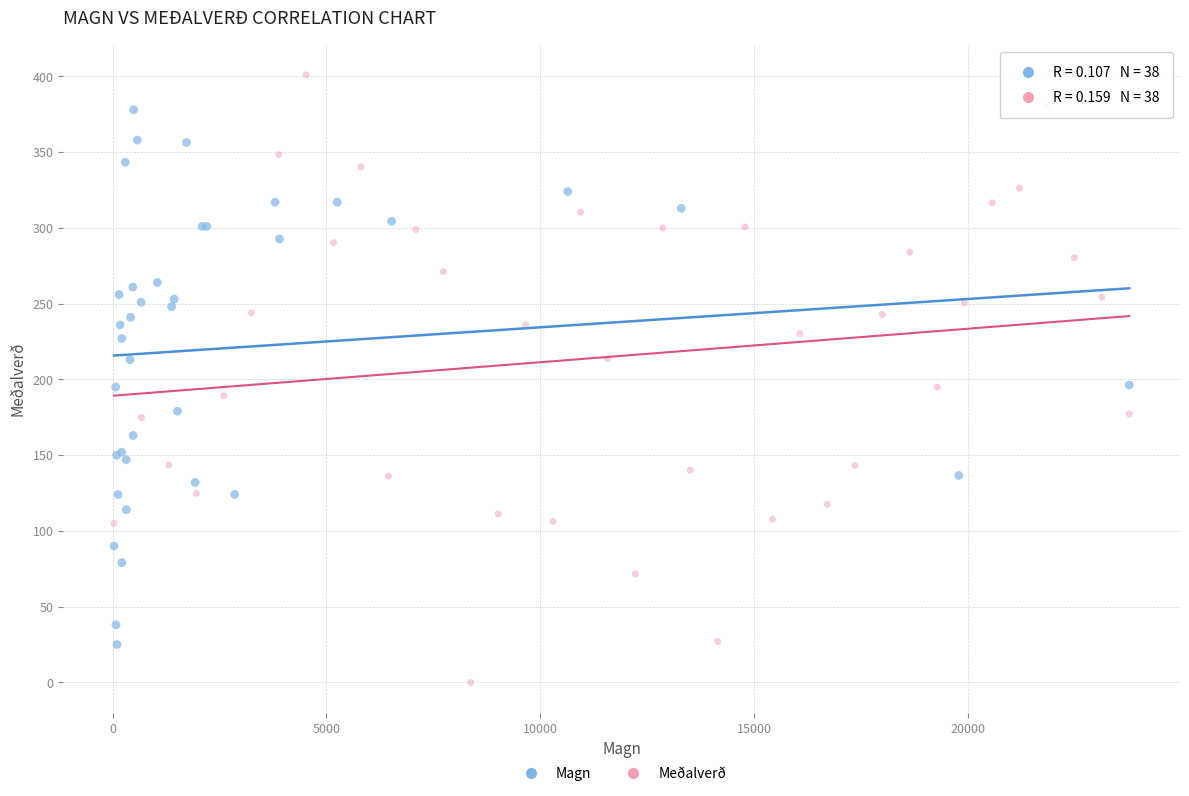

Which series reaches the minimum Y coordinate?

Meðalverð